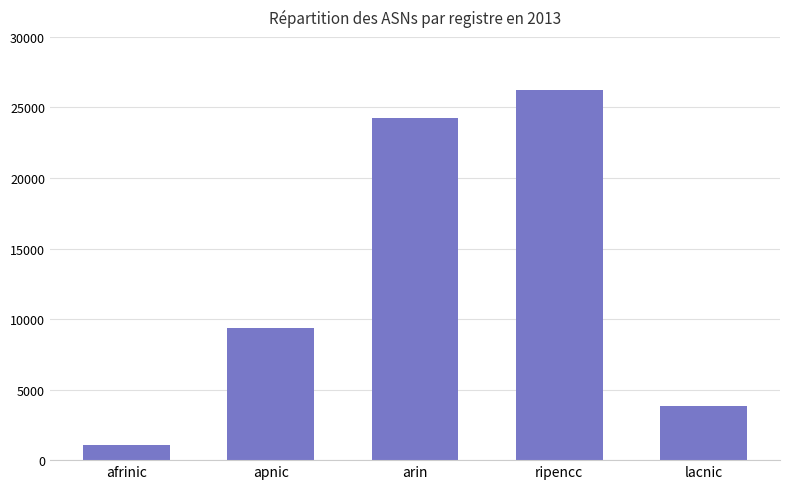

What is the change in value from apnic to lacnic?

-5516